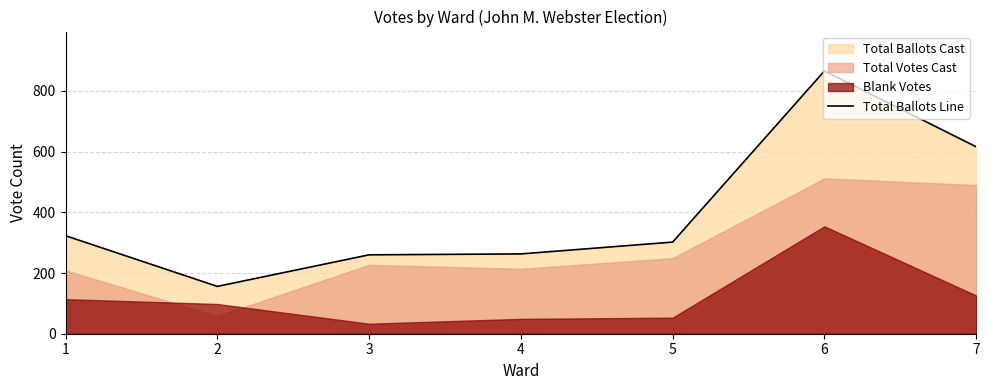

List the labels in order of value, largest first.

6, 7, 1, 5, 4, 3, 2